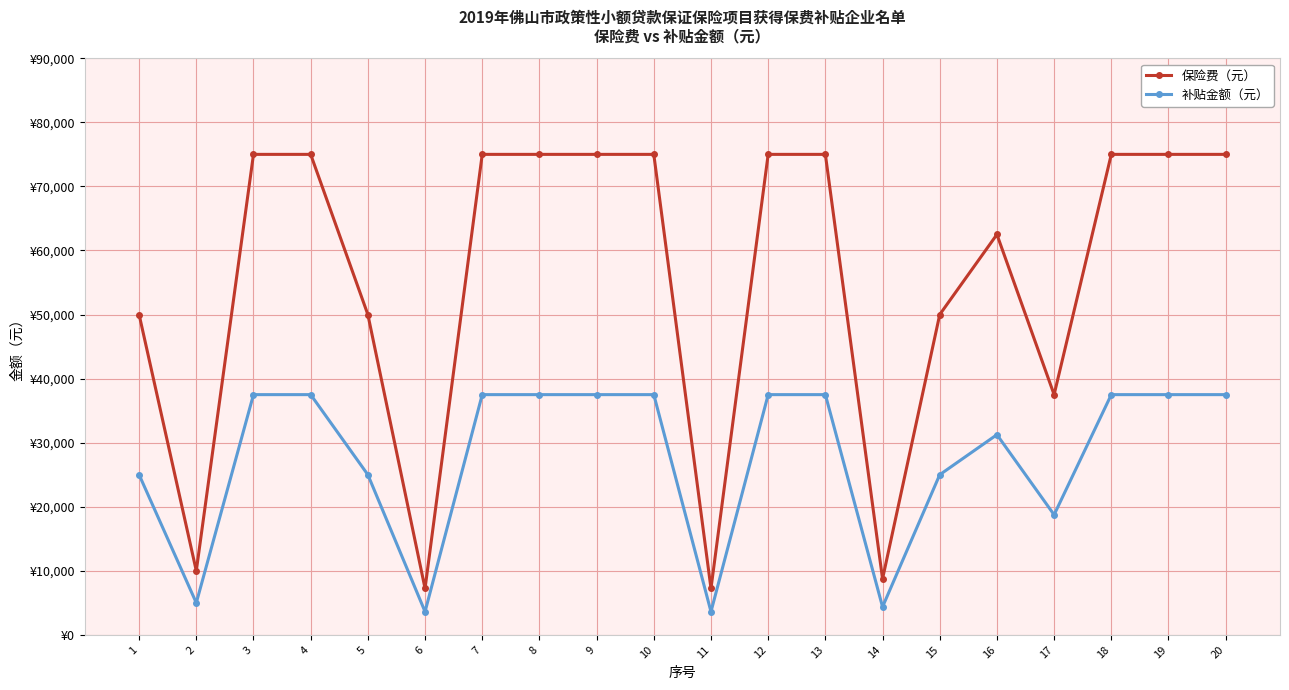

Is this an area chart (filled region under the line)?

No